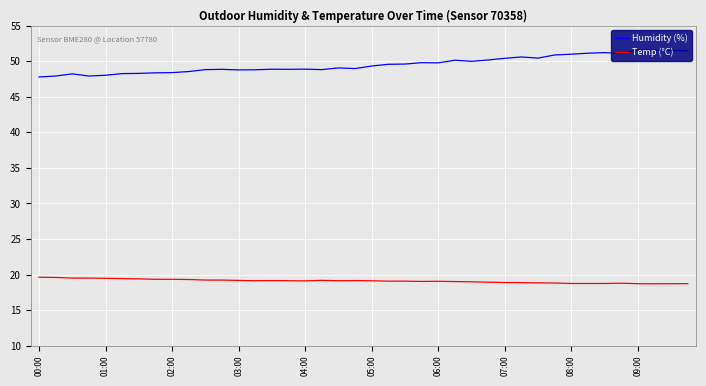

Which series has the largest total across all categories?

Humidity (%)